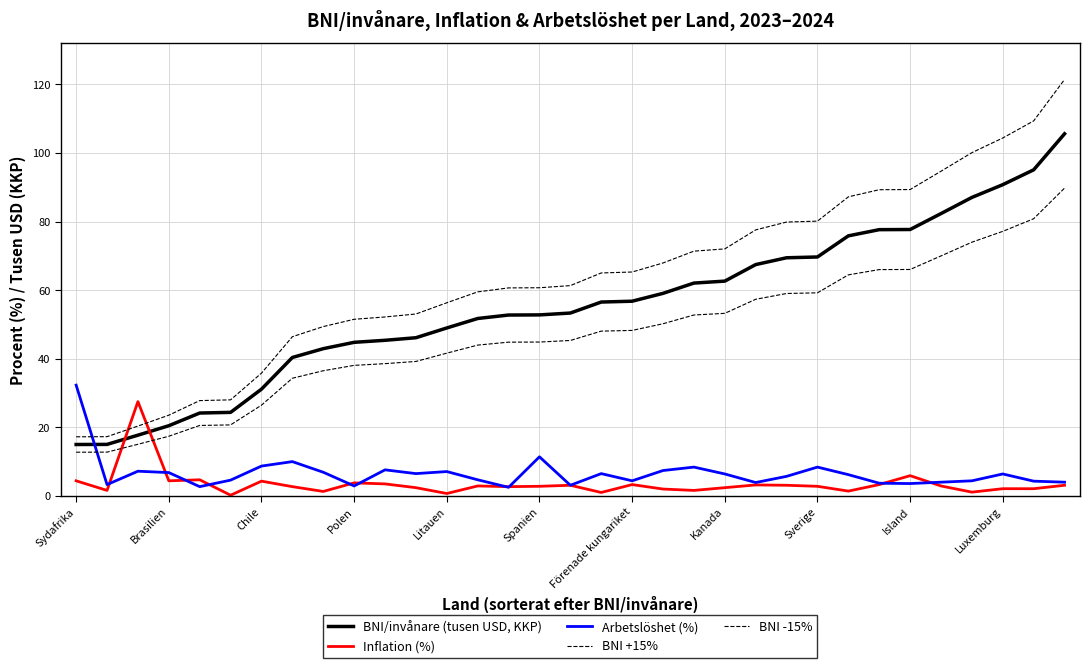

What is the average value of the Inflation (%) series?

3.5